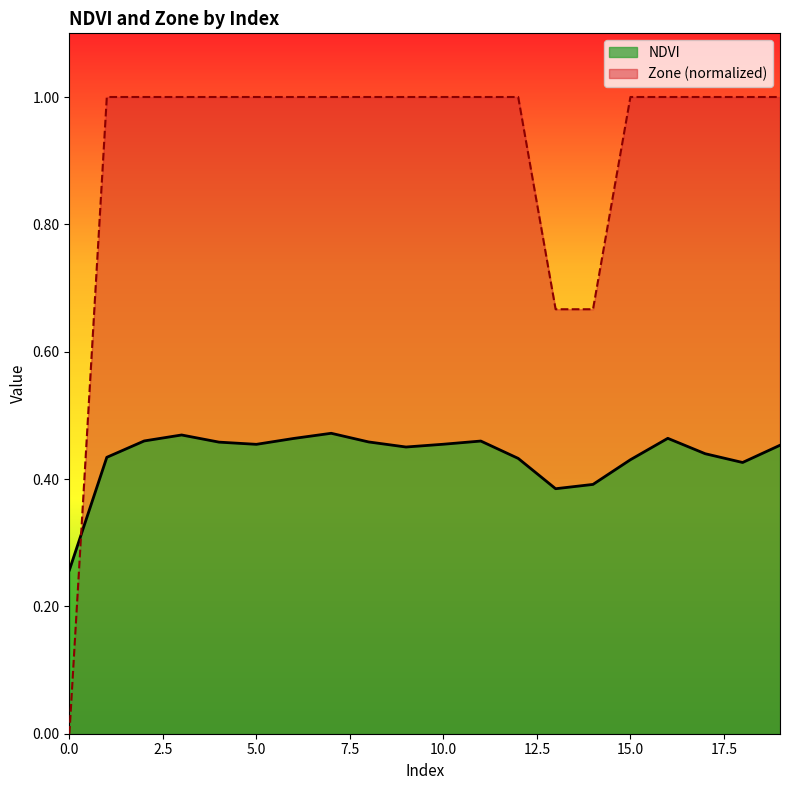

The NDVI series shows 0.1 at 3. True or false?

False